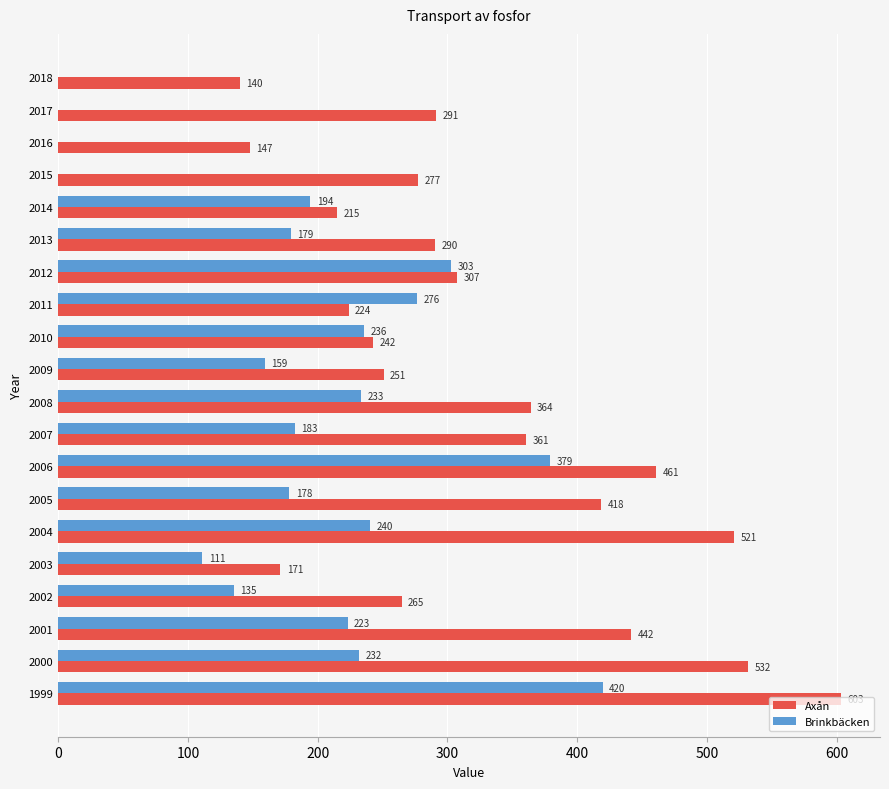

Count the number of categories in the chart.

20